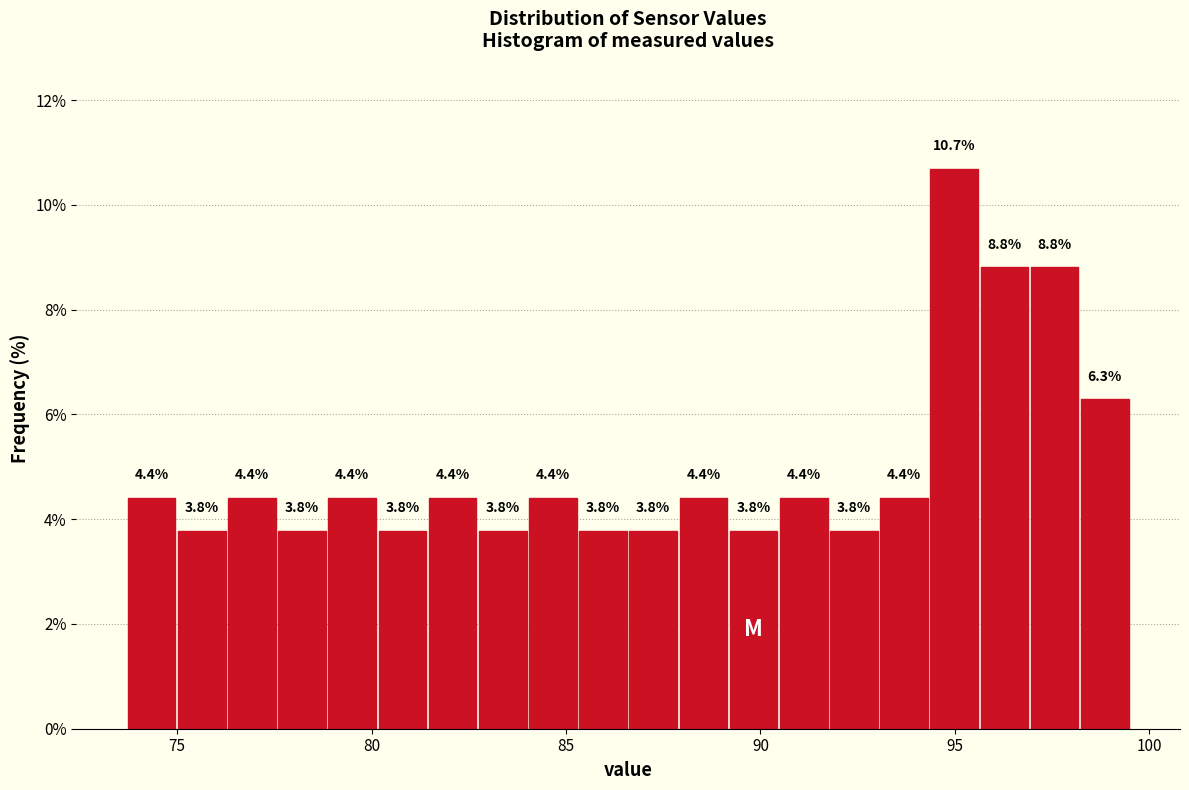

Around what value on the x-axis is the tallest bar? Give the approximate position of its centre, as read against the axis.

95.0